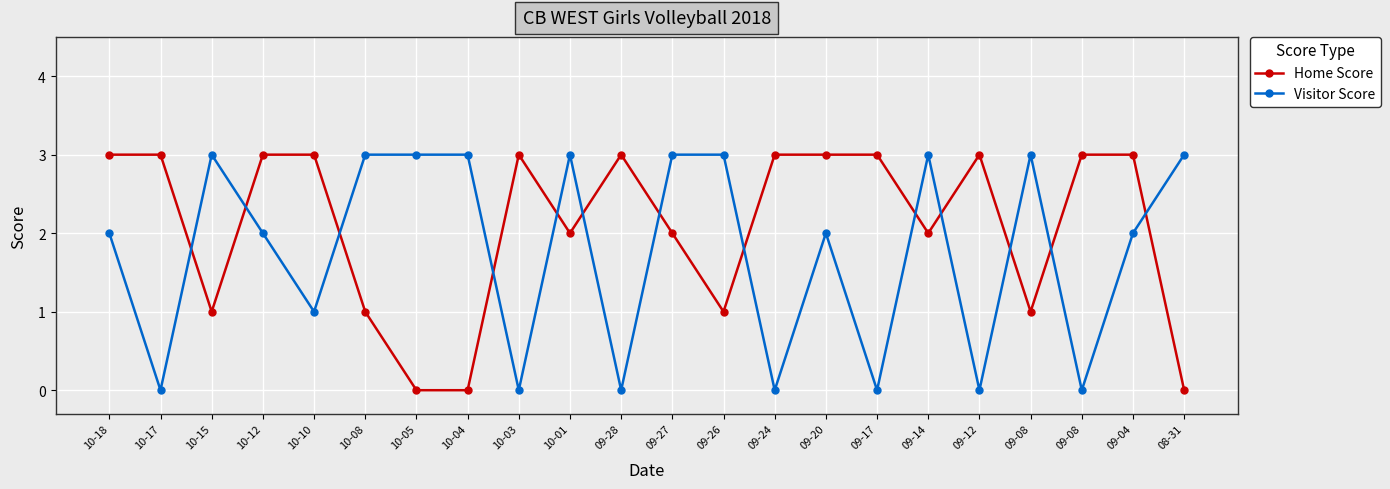

What is the sum of the Home Score values at 09-20 and 09-27?

5